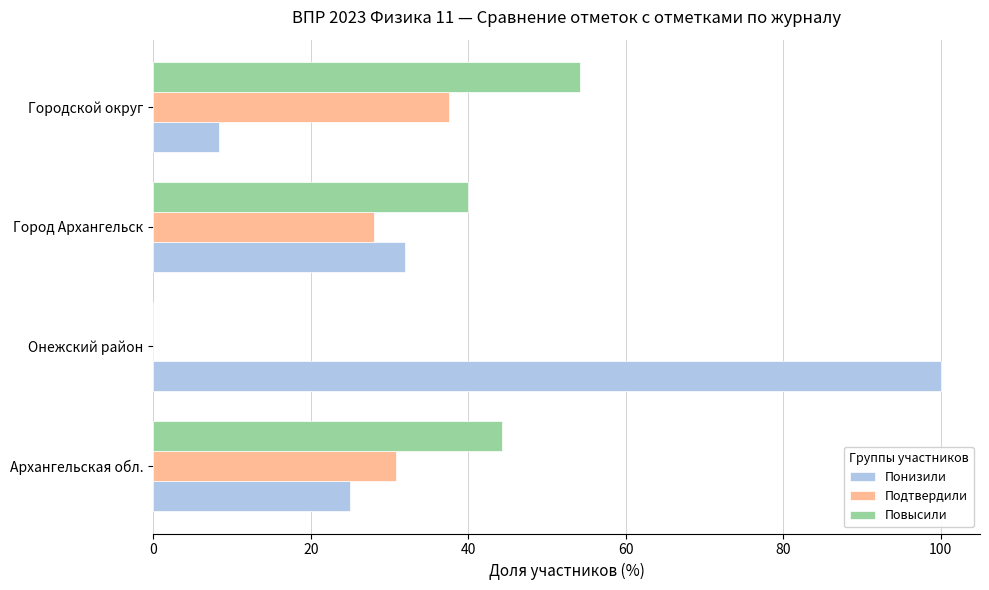

What is the total value across all series at Архангельская обл.?

100.0